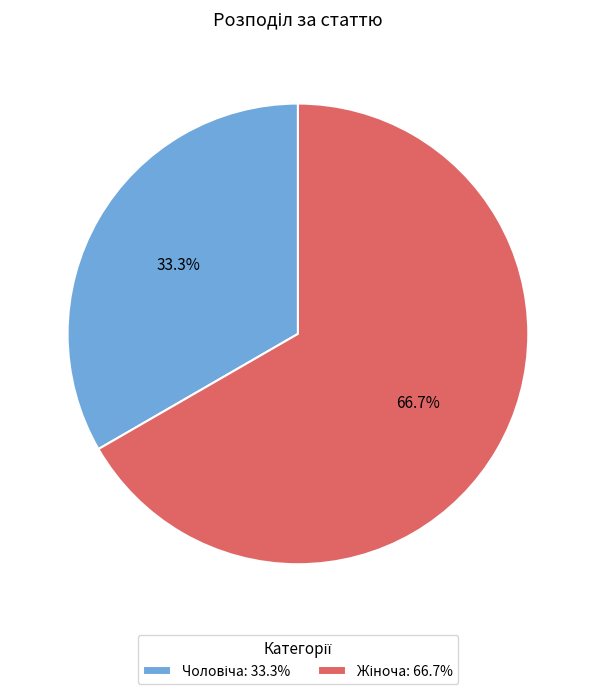

Does any single category account for the majority?

Yes